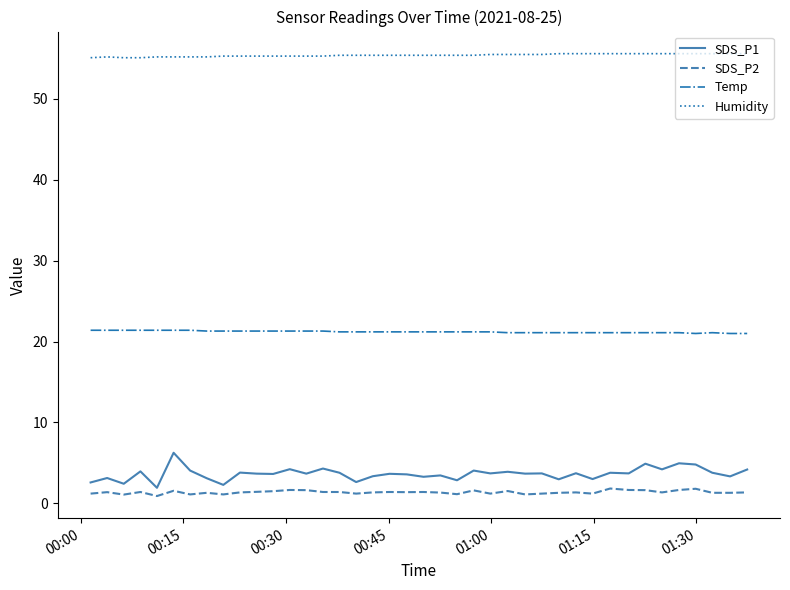

Which series has the widest spread of values?

SDS_P1